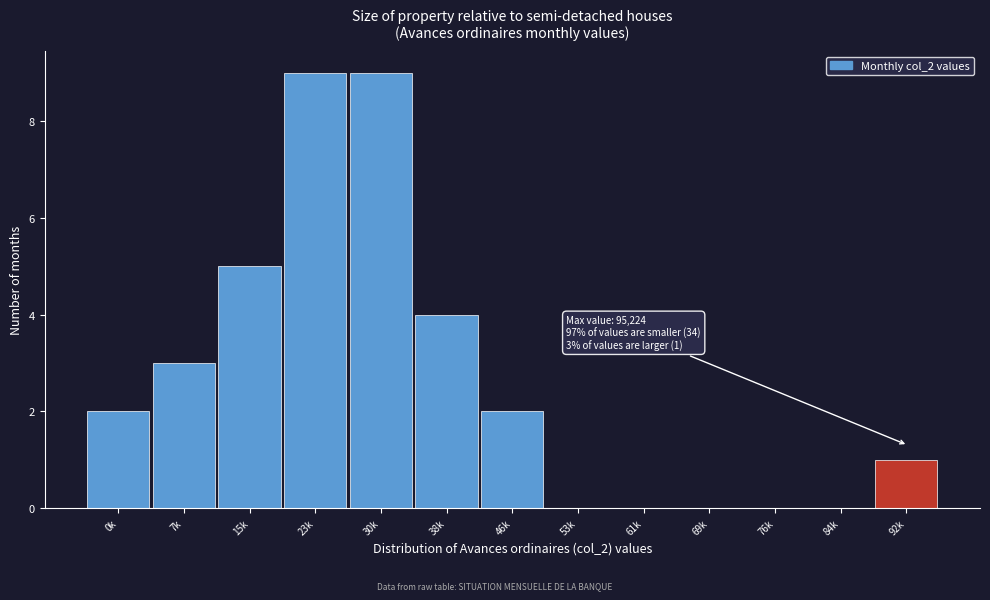

Reading left to right, list all the values displayed in this chart.

0k=2	7k=3	15k=5	23k=9	30k=9	38k=4	46k=2	53k=0	61k=0	69k=0	76k=0	84k=0	92k=1